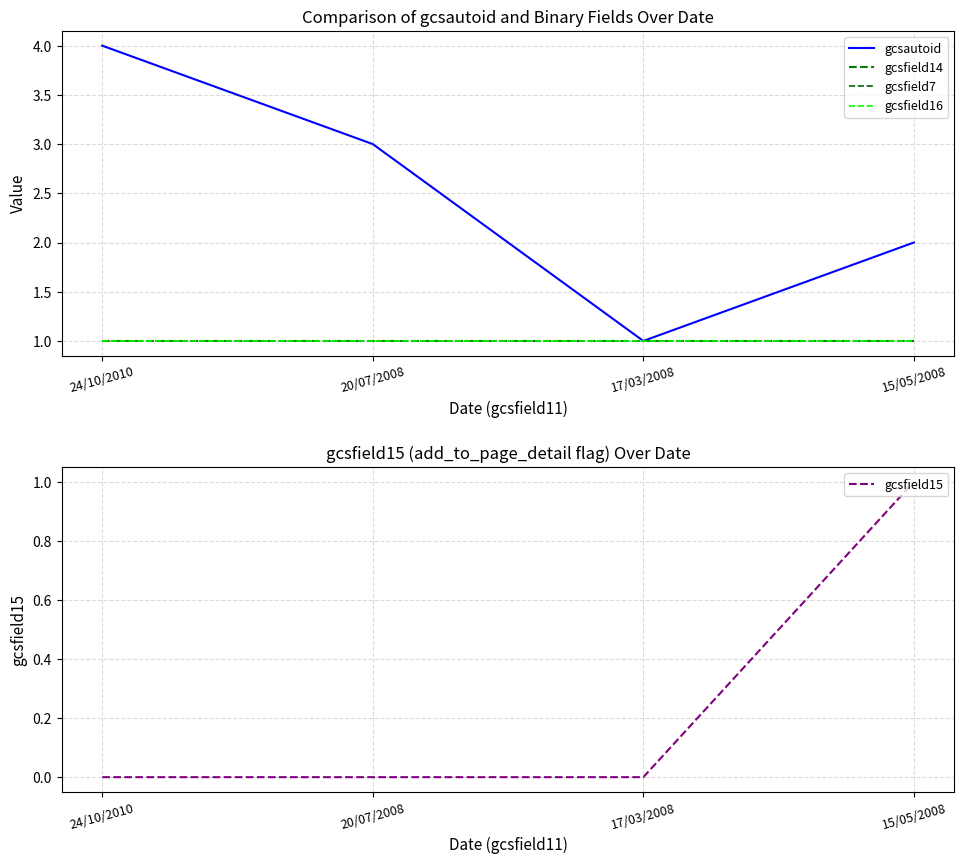

What is the label of the 2nd point from the right?

17/03/2008